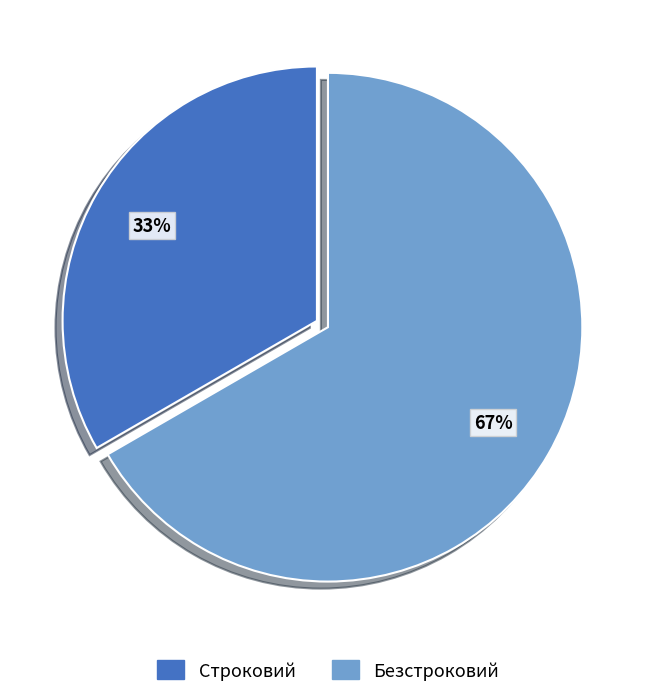

How many slices are in this pie chart?

2